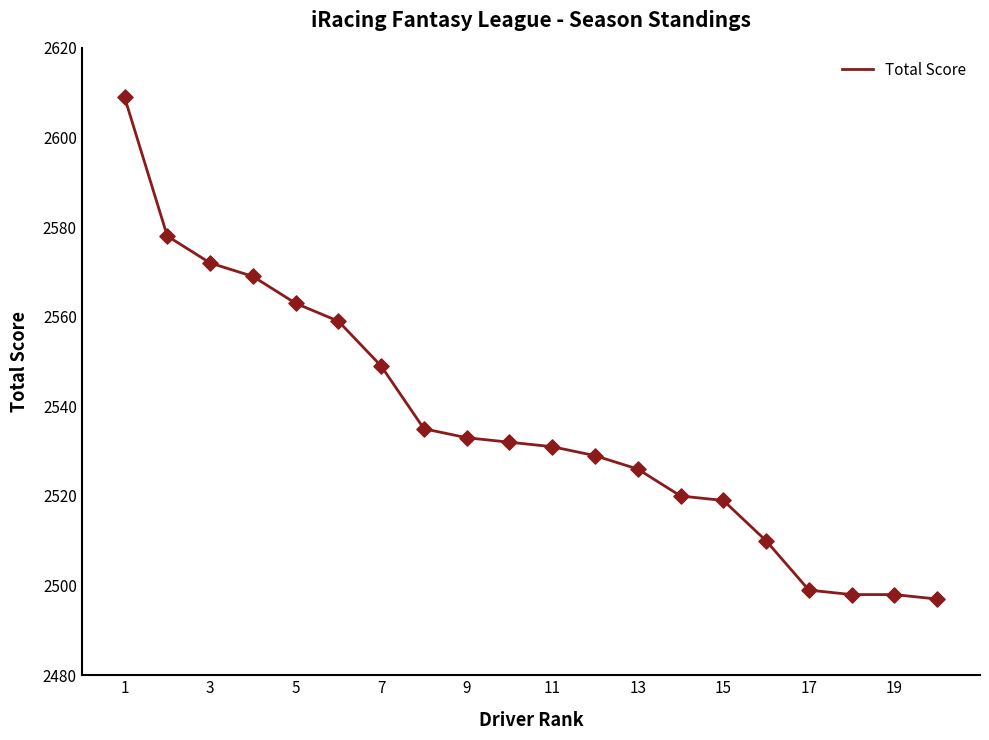

What is the smallest value displayed?

2497